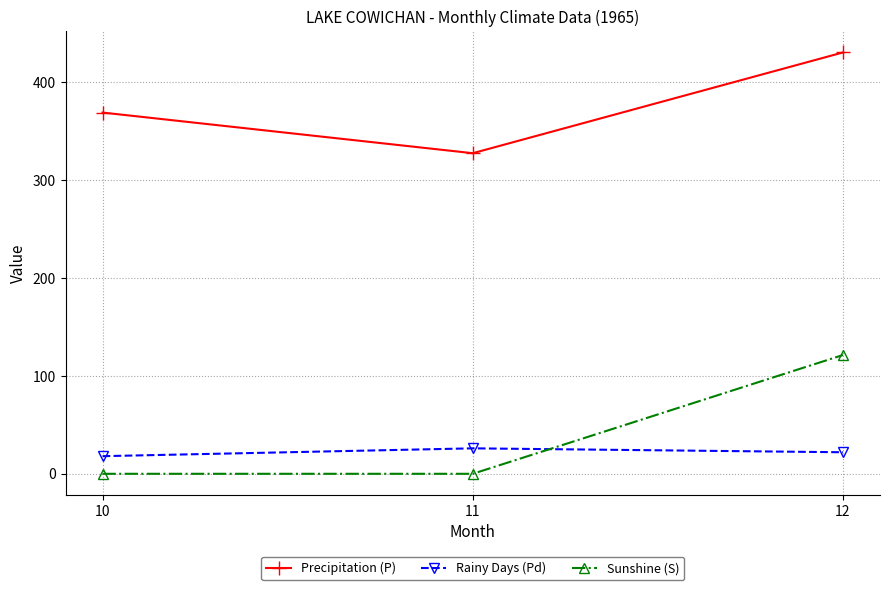

What is the difference between the highest and lowest values at 10?

368.9